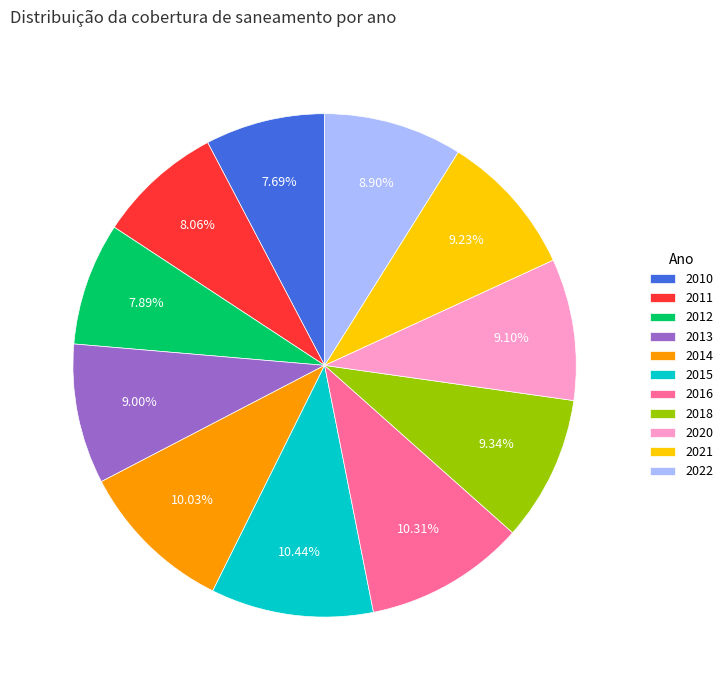

To the nearest percent, what is the difference between the largest and smallest slice percentages?

3%